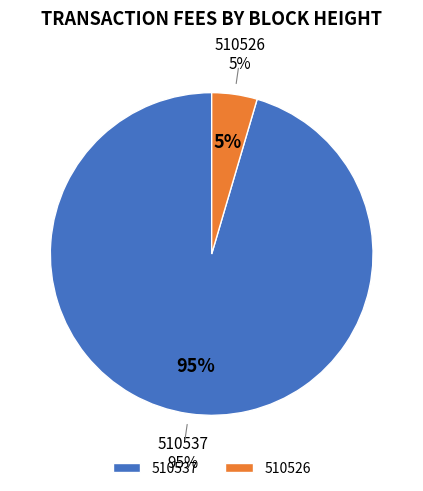

What is the total percentage of 510537 and 510526?

100.0%